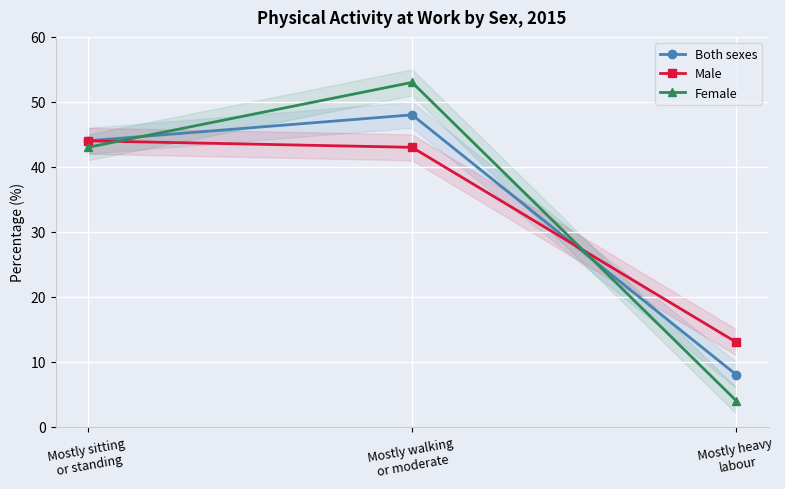

At which category is the sum across all series the highest?

Mostly walking
or moderate